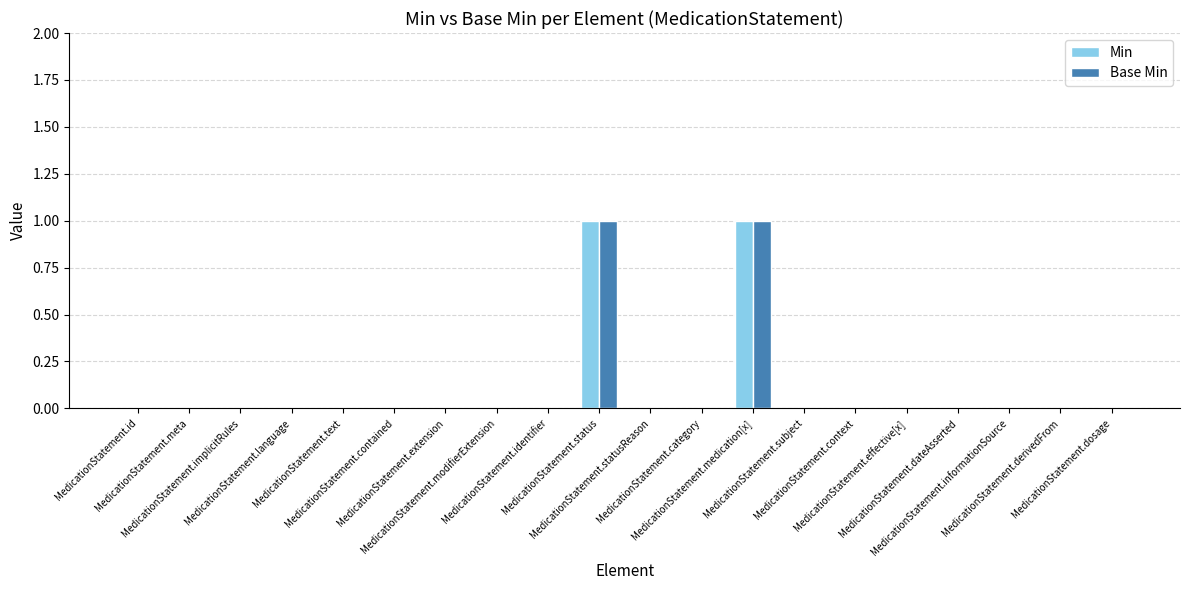

Are the bars horizontal?

No